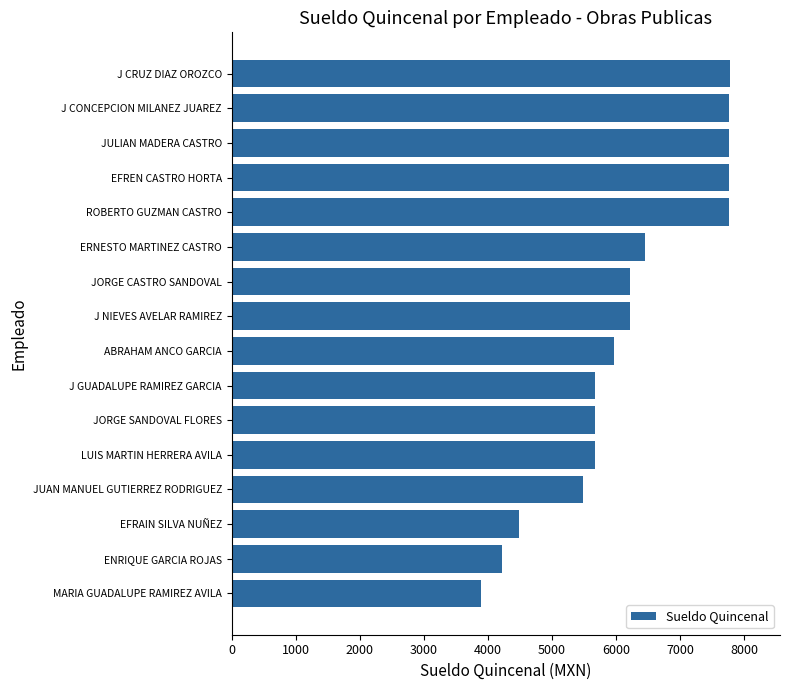

How many categories are shown in the chart?

16